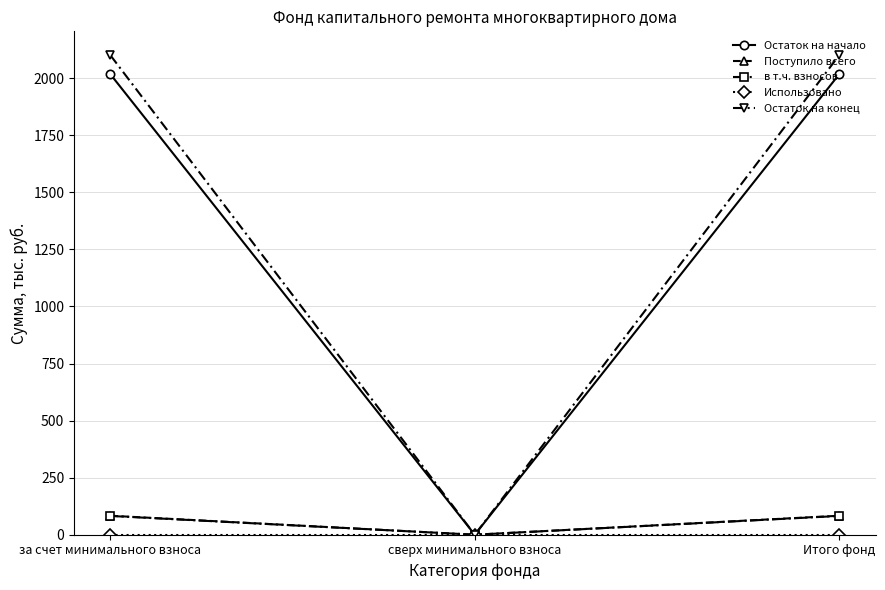

Read the Поступило всего value at за счет минимального взноса.

83.2